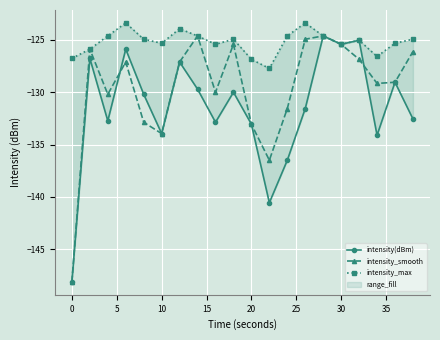

In intensity_max, how many points are lower than both neighbors (excluding endpoints)?

5